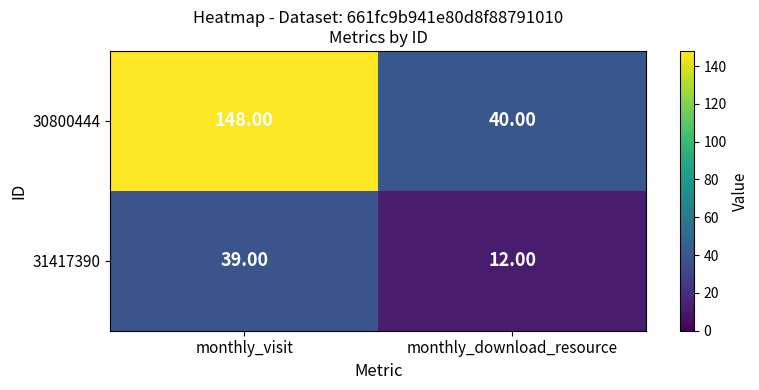

How many categories are shown in the chart?

2